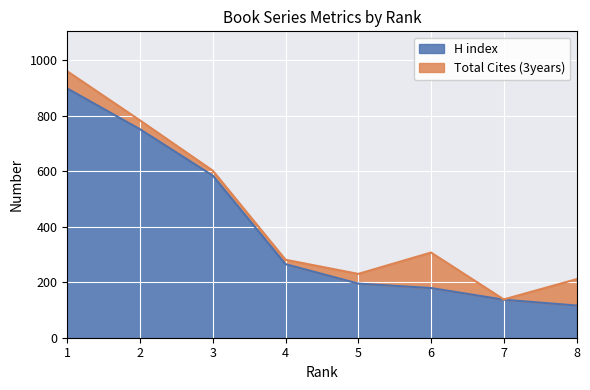

What is the change in value from 2 to 8?

-635